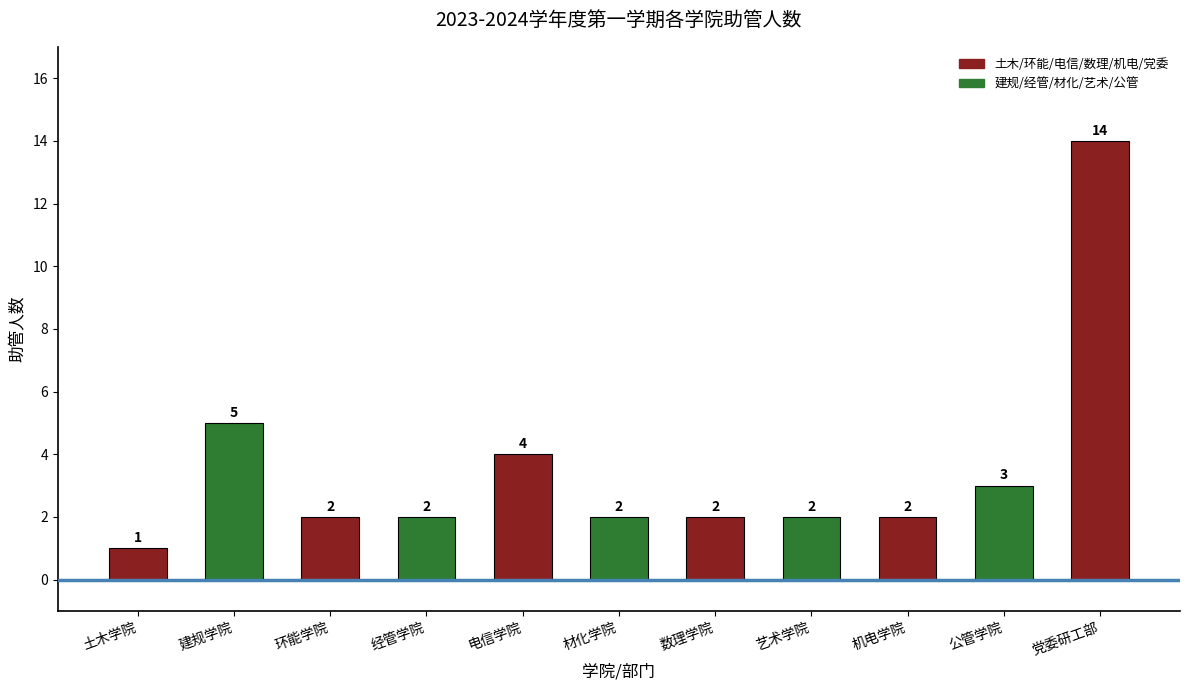

Which category has the highest value across all series?

党委研工部